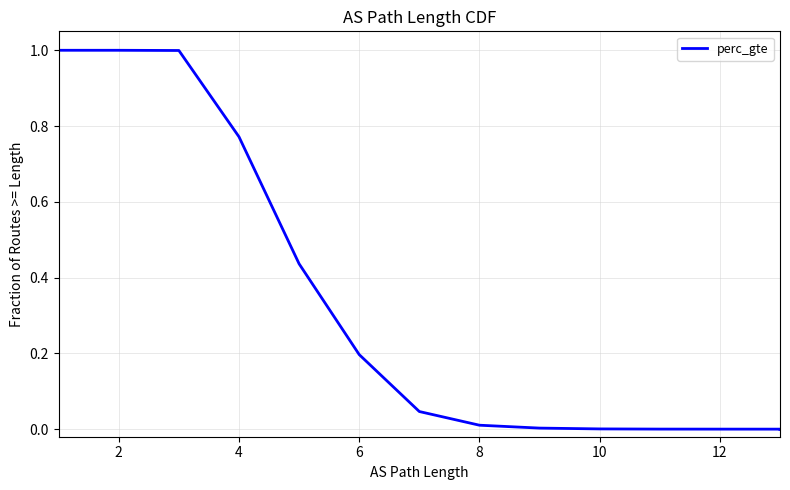

Does the chart have visible grid lines?

Yes